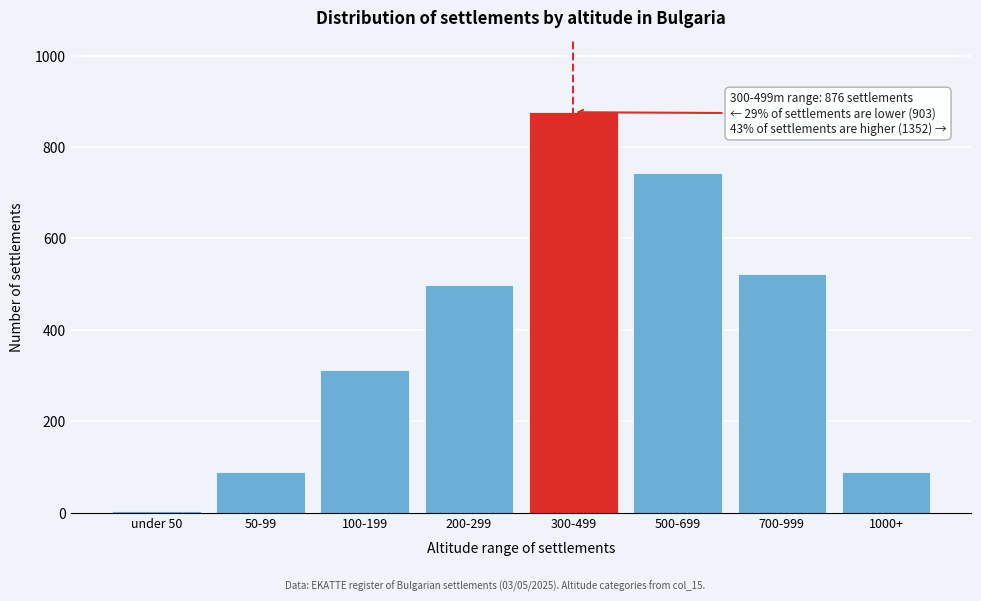

The value at 200-299 is 732. True or false?

False